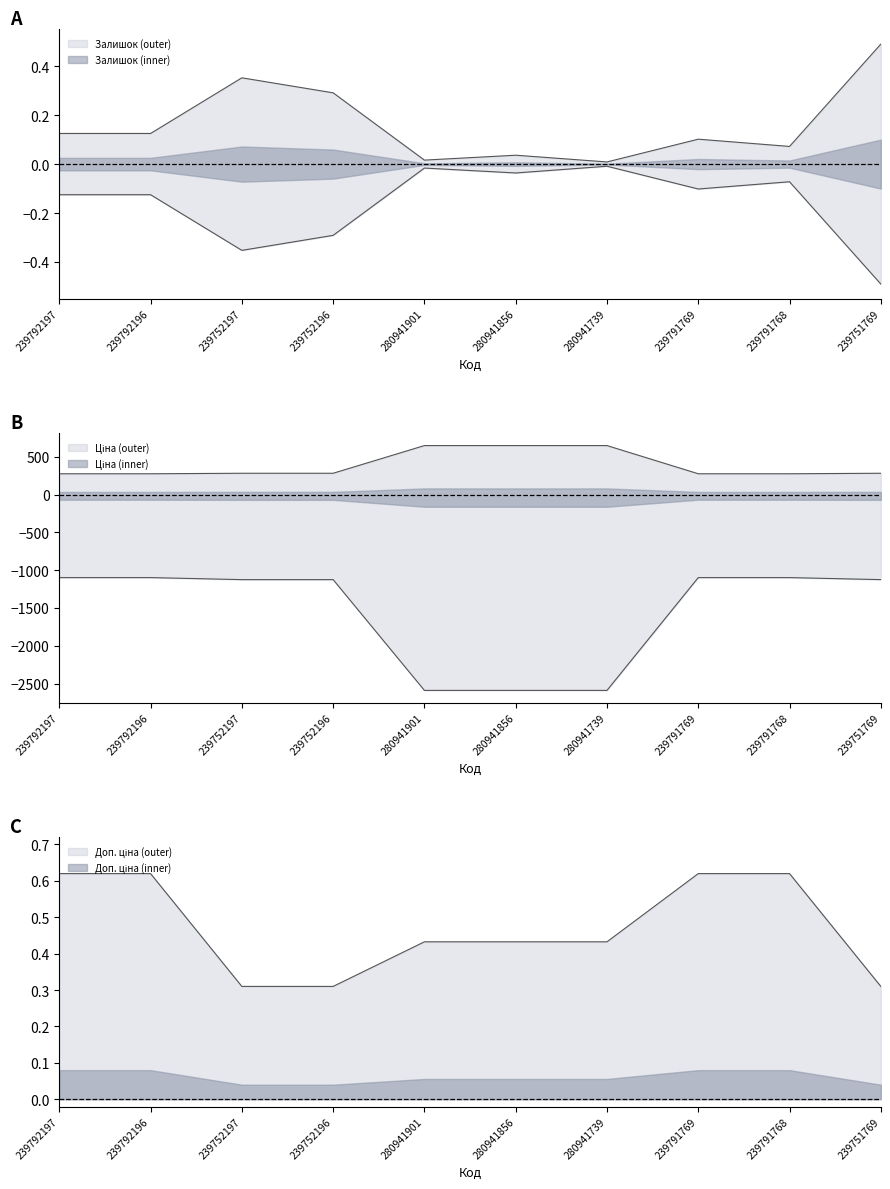

What value does the Ціна series have at 280941739?

647.2